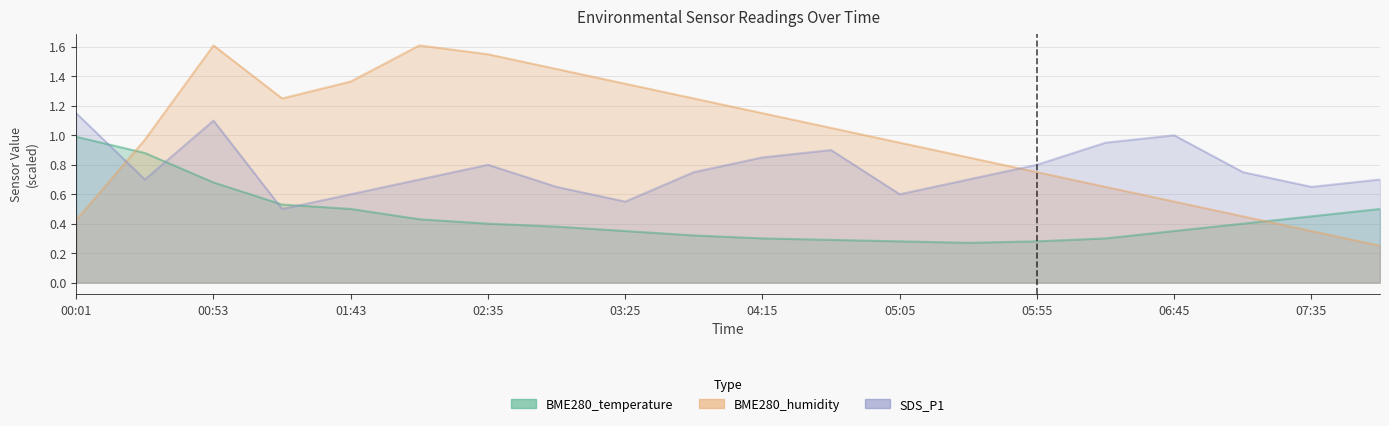

What value does the BME280_temperature series have at 06:45?

0.4